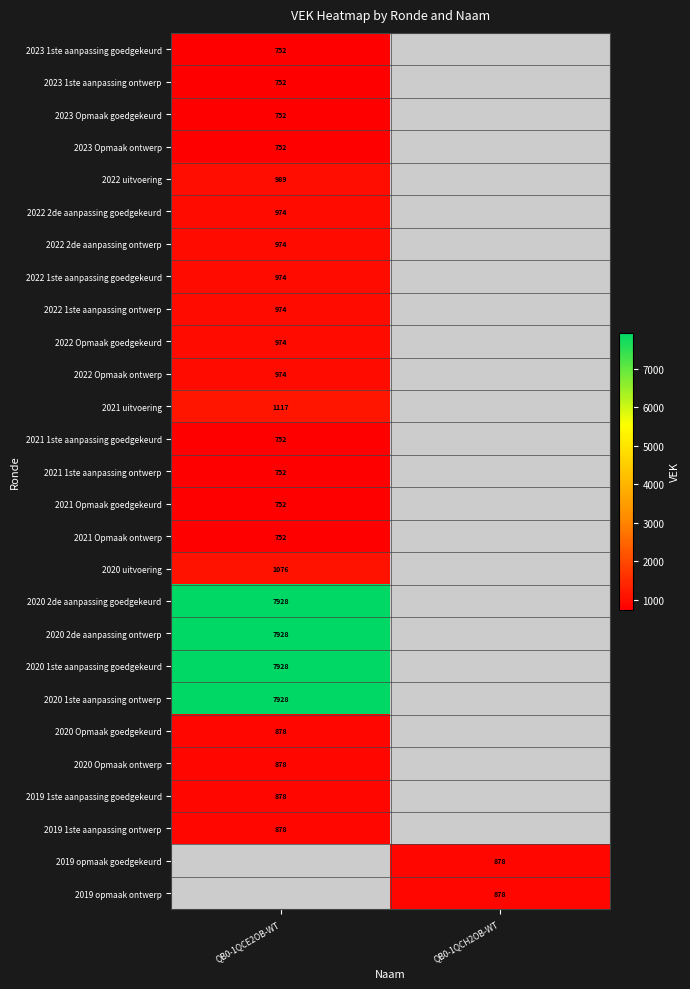

Is the value of 2021 1ste aanpassing goedgekeurd at QB0-1QCE2OB-WT greater than the value of 2019 1ste aanpassing goedgekeurd at QB0-1QCE2OB-WT?

No